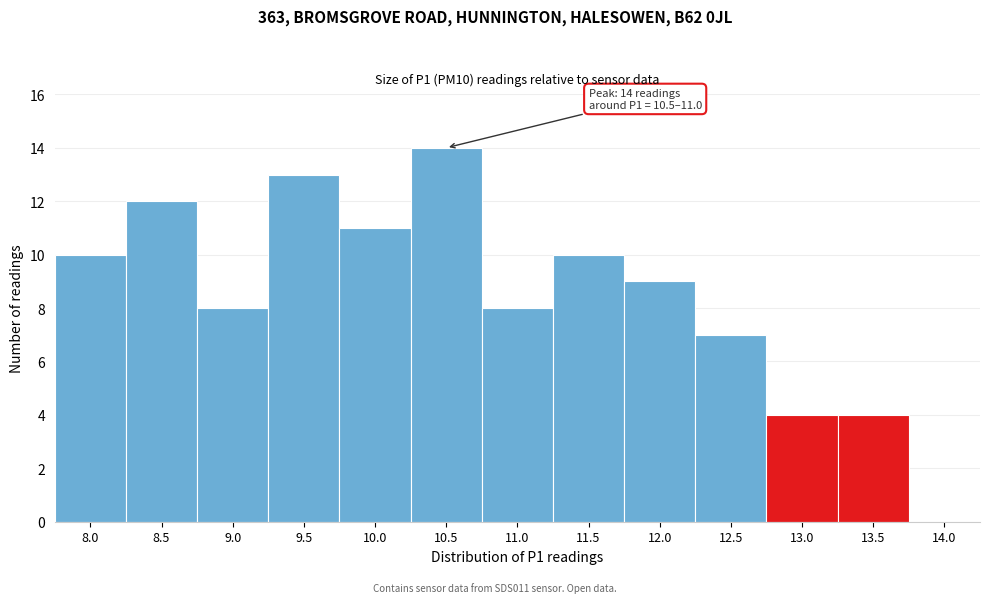

Reading left to right, list all the values displayed in this chart.

8.0=10	8.5=12	9.0=8	9.5=13	10.0=11	10.5=14	11.0=8	11.5=10	12.0=9	12.5=7	13.0=4	13.5=4	14.0=0